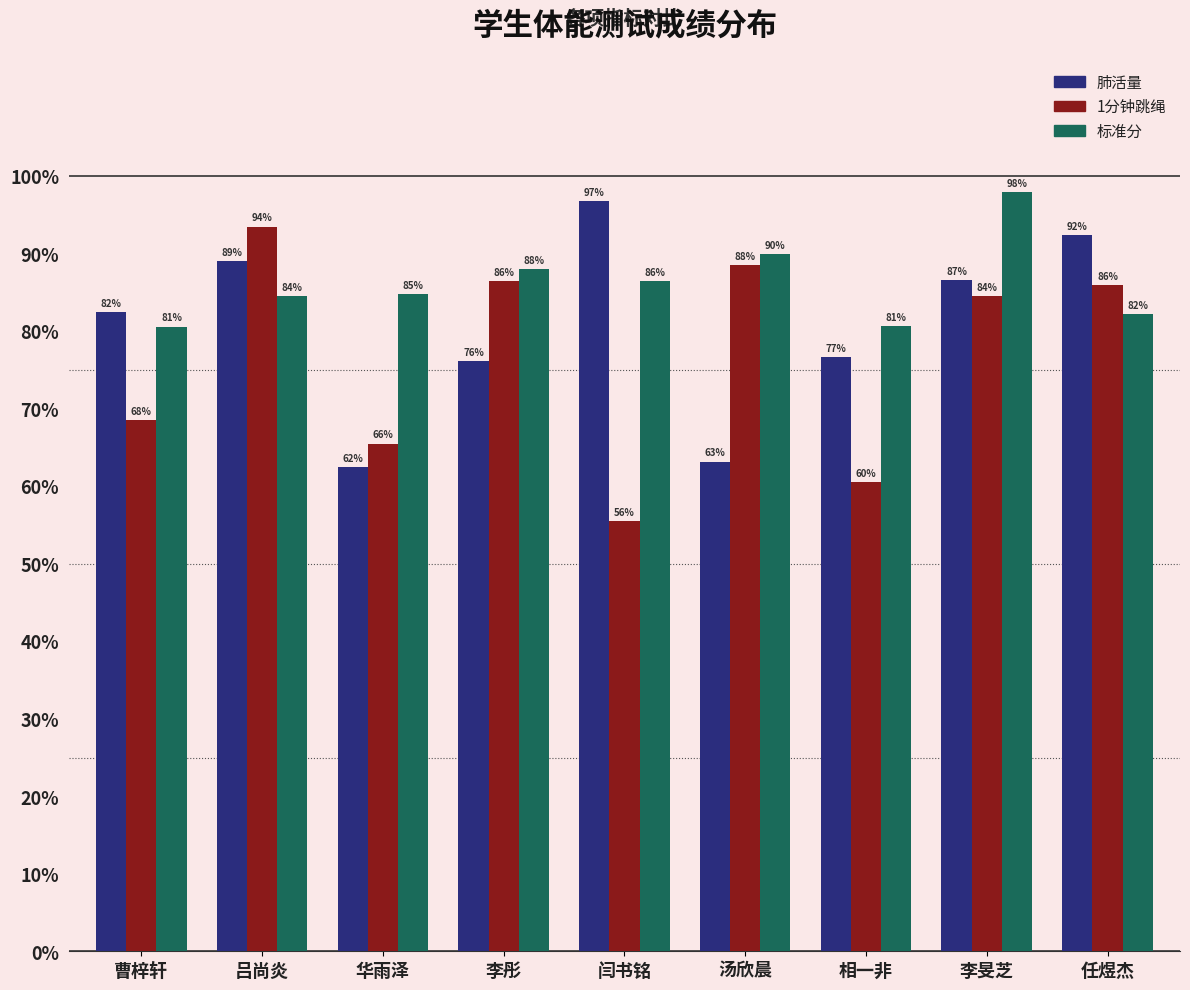

List the series in order of their peak value, highest first.

标准分, 肺活量, 1分钟跳绳